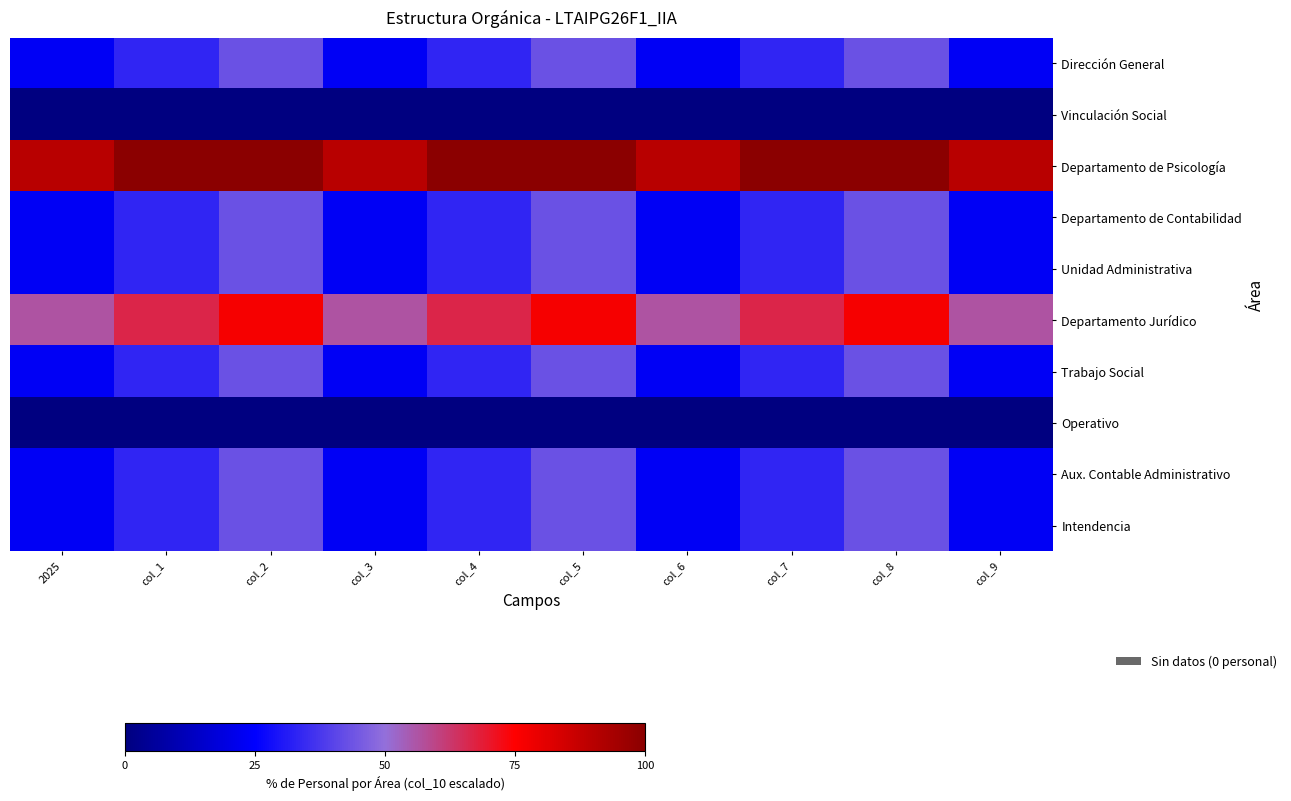

How many series are shown in this chart?

10